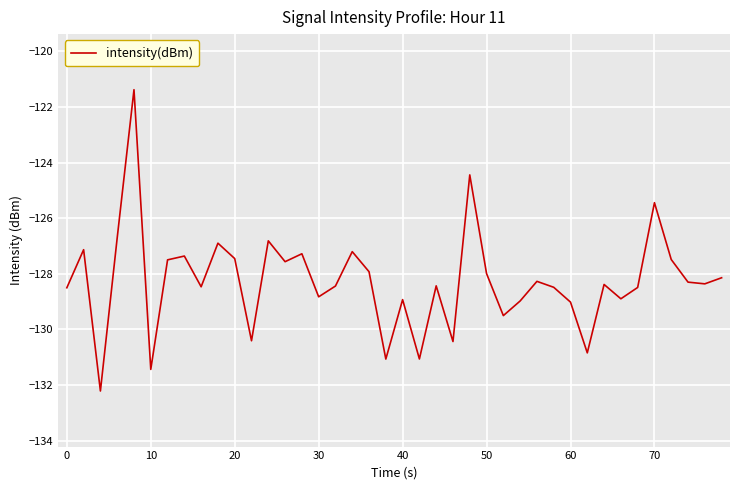

What is the minimum value shown in the chart?

-132.2